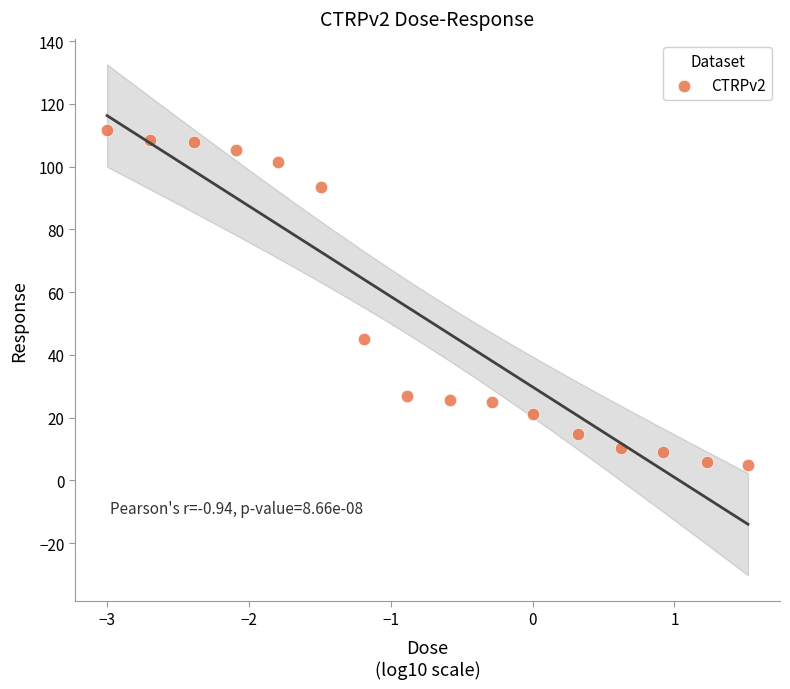

What Y value in the scatter plot is closest to 58?

45.2